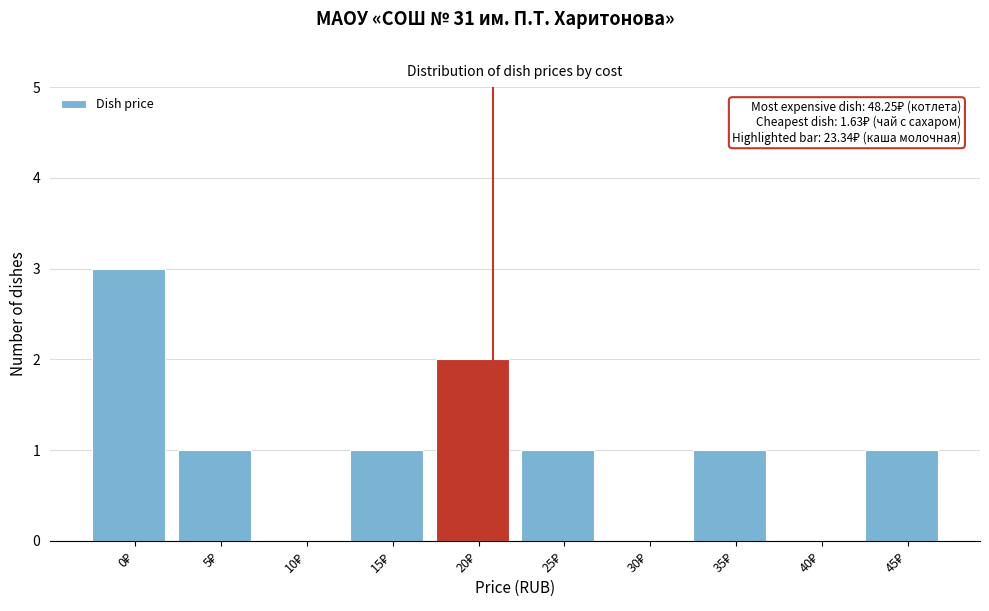

What is the maximum value shown in the chart?

3